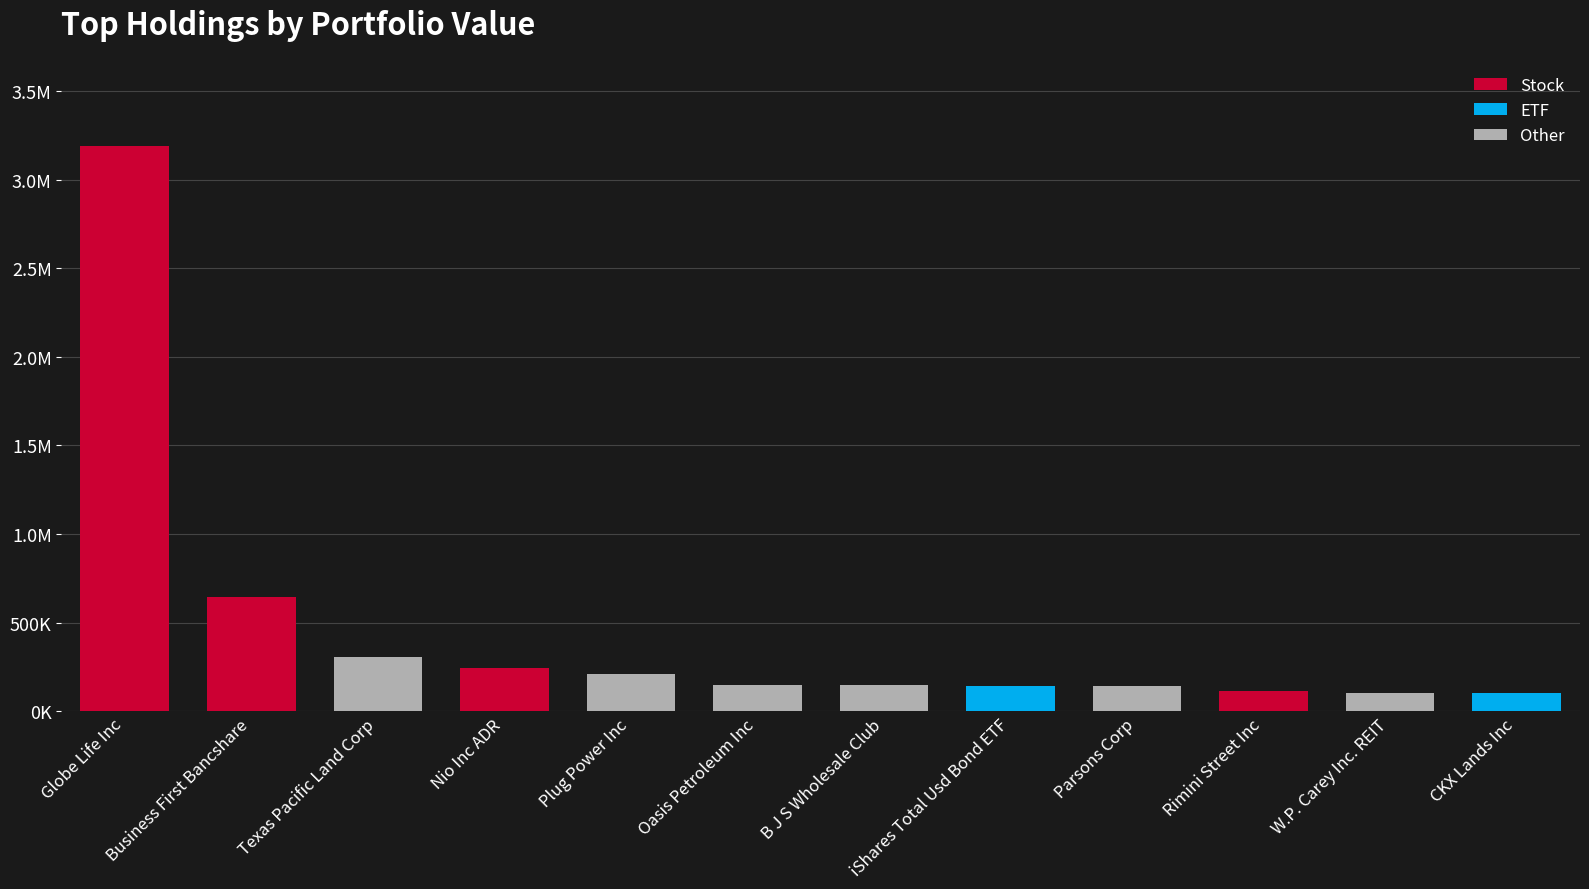

Are the bars horizontal?

No